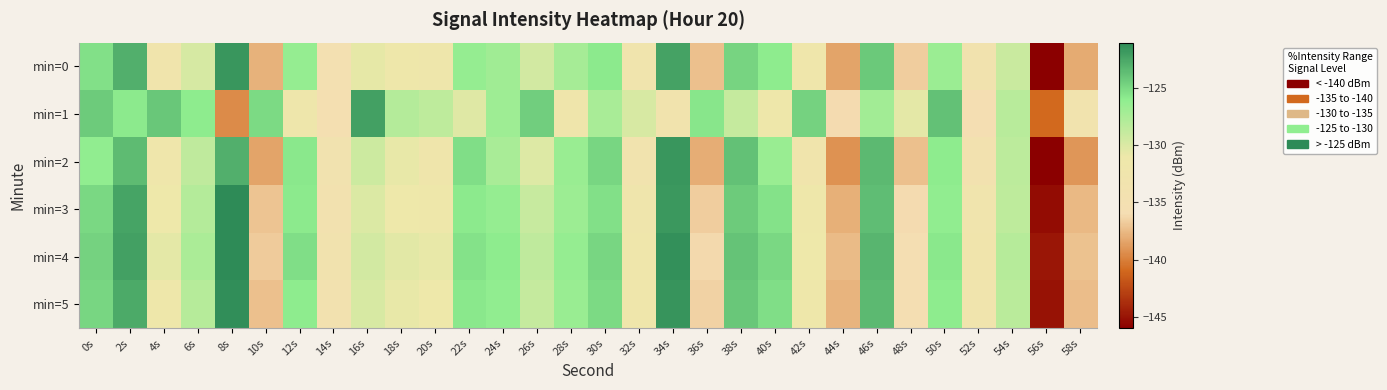

Reading left to right, what are all the values shown in this chart?

min=0: 0s=-125.3	2s=-122.9	4s=-132.5	6s=-129.8	8s=-121.7	10s=-137.9	12s=-126.3	14s=-134.9	16s=-130.6	18s=-131.5	20s=-131.7	22s=-126.3	24s=-126.9	26s=-129.6	28s=-127.2	30s=-125.8	32s=-132.8	34s=-122.2	36s=-137.2	38s=-124.8	40s=-125.9	42s=-132.0	44s=-138.4	46s=-124.1	48s=-136.6	50s=-126.7	52s=-133.6	54s=-129.0	56s=-146.0	58s=-138.2
min=1: 0s=-124.2	2s=-125.9	4s=-124.1	6s=-126.0	8s=-139.5	10s=-125.1	12s=-131.7	14s=-135.3	16s=-122.1	18s=-128.0	20s=-128.5	22s=-130.2	24s=-126.8	26s=-124.5	28s=-132.1	30s=-127.4	32s=-129.8	34s=-133.2	36s=-125.6	38s=-128.9	40s=-131.3	42s=-124.7	44s=-136.1	46s=-127.0	48s=-130.5	50s=-123.8	52s=-135.7	54s=-128.2	56s=-141.0	58s=-133.5
min=2: 0s=-126.1	2s=-123.5	4s=-131.8	6s=-128.6	8s=-122.9	10s=-138.4	12s=-125.7	14s=-133.8	16s=-129.3	18s=-130.7	20s=-132.1	22s=-125.2	24s=-127.4	26s=-130.1	28s=-126.5	30s=-124.9	32s=-133.3	34s=-121.6	36s=-138.0	38s=-123.8	40s=-126.5	42s=-132.7	44s=-139.2	46s=-123.4	48s=-137.3	50s=-125.9	52s=-134.1	54s=-128.4	56s=-146.5	58s=-139.0
min=3: 0s=-125.0	2s=-122.3	4s=-131.0	6s=-128.0	8s=-121.0	10s=-137.1	12s=-125.8	14s=-134.2	16s=-130.0	18s=-131.0	20s=-131.1	22s=-125.8	24s=-126.3	26s=-129.0	28s=-126.7	30s=-125.3	32s=-132.2	34s=-121.7	36s=-136.7	38s=-124.3	40s=-125.4	42s=-131.4	44s=-137.9	46s=-123.6	48s=-136.1	50s=-126.1	52s=-133.0	54s=-128.5	56s=-145.4	58s=-137.6
min=4: 0s=-124.7	2s=-122.1	4s=-130.5	6s=-127.5	8s=-120.8	10s=-136.8	12s=-125.2	14s=-133.6	16s=-129.5	18s=-130.4	20s=-130.7	22s=-125.4	24s=-125.9	26s=-128.6	28s=-126.3	30s=-124.9	32s=-131.8	34s=-121.3	36s=-136.2	38s=-123.9	40s=-125.0	42s=-131.0	44s=-137.5	46s=-123.2	48s=-135.7	50s=-125.7	52s=-132.6	54s=-128.1	56s=-144.9	58s=-137.2
min=5: 0s=-124.9	2s=-122.6	4s=-131.2	6s=-128.1	8s=-121.2	10s=-137.3	12s=-125.9	14s=-134.0	16s=-129.8	18s=-130.7	20s=-131.0	22s=-125.7	24s=-126.1	26s=-128.9	28s=-126.5	30s=-125.1	32s=-132.0	34s=-121.5	36s=-136.5	38s=-124.1	40s=-125.2	42s=-131.2	44s=-137.7	46s=-123.4	48s=-135.9	50s=-125.9	52s=-132.8	54s=-128.3	56s=-145.1	58s=-137.4